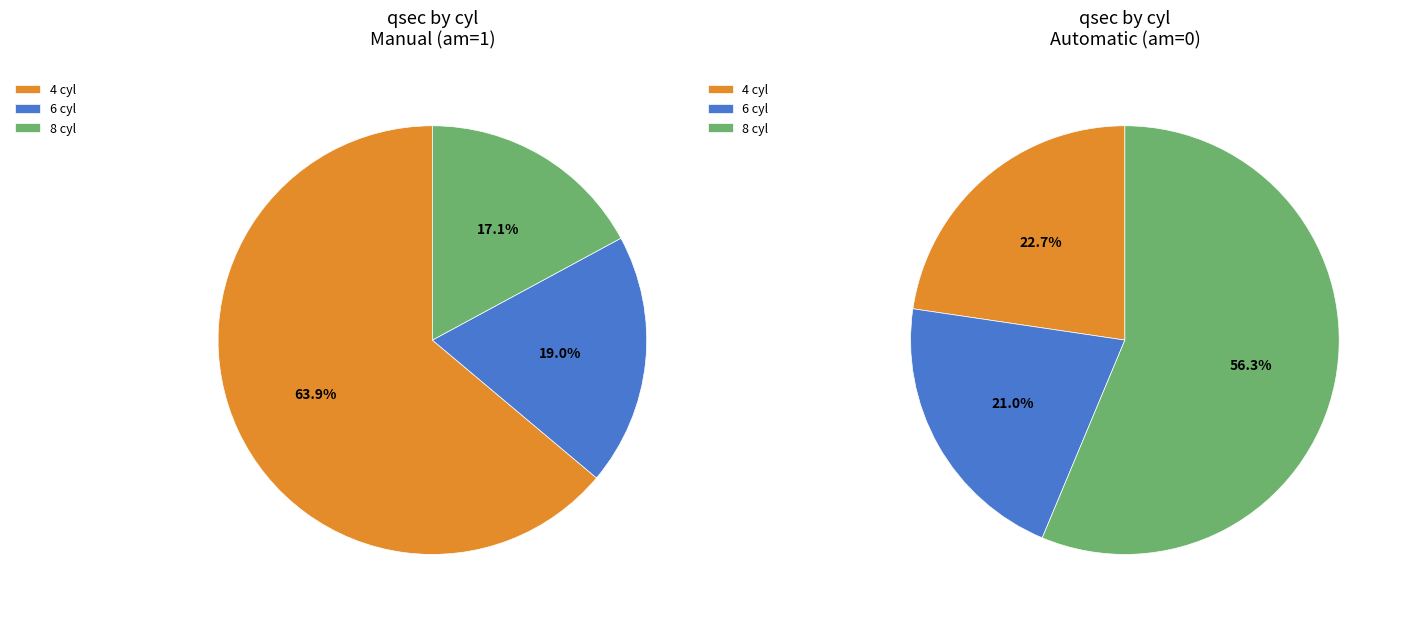

How many slices are in this pie chart?

3